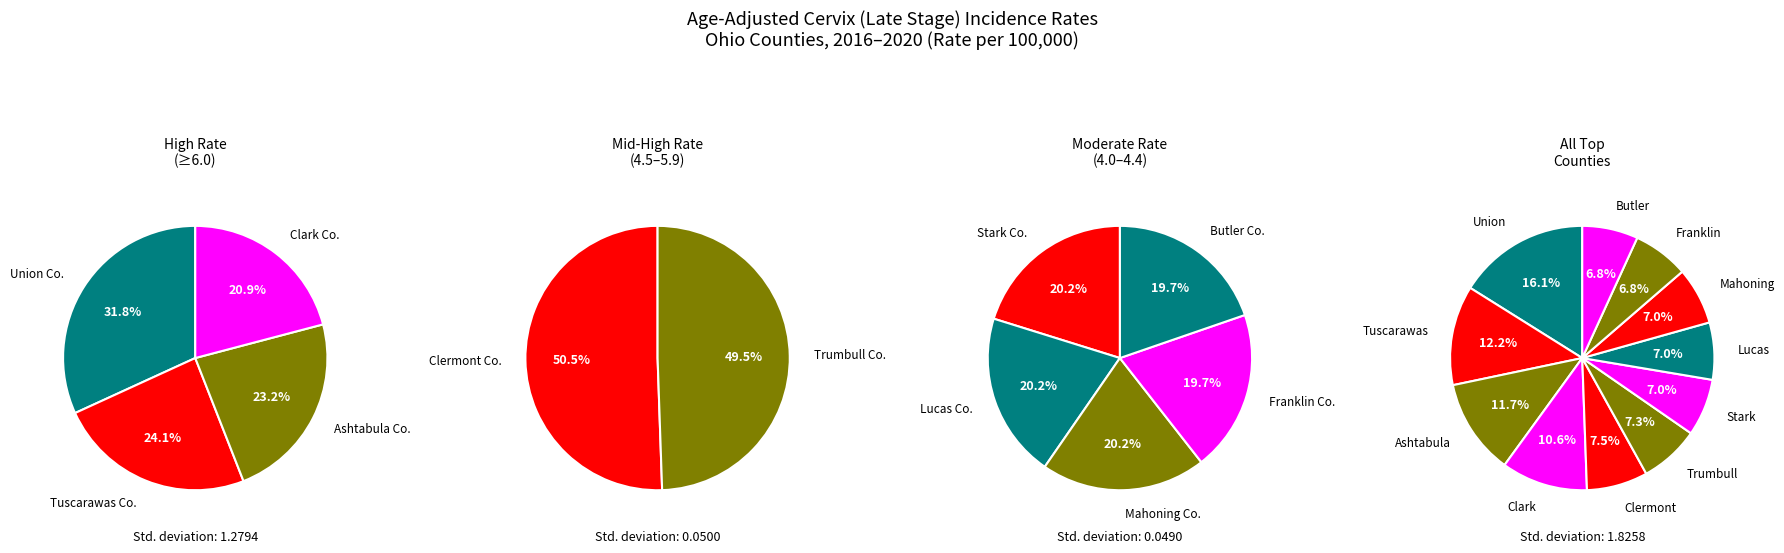

To the nearest percent, what portion does Stark County represent?

7%